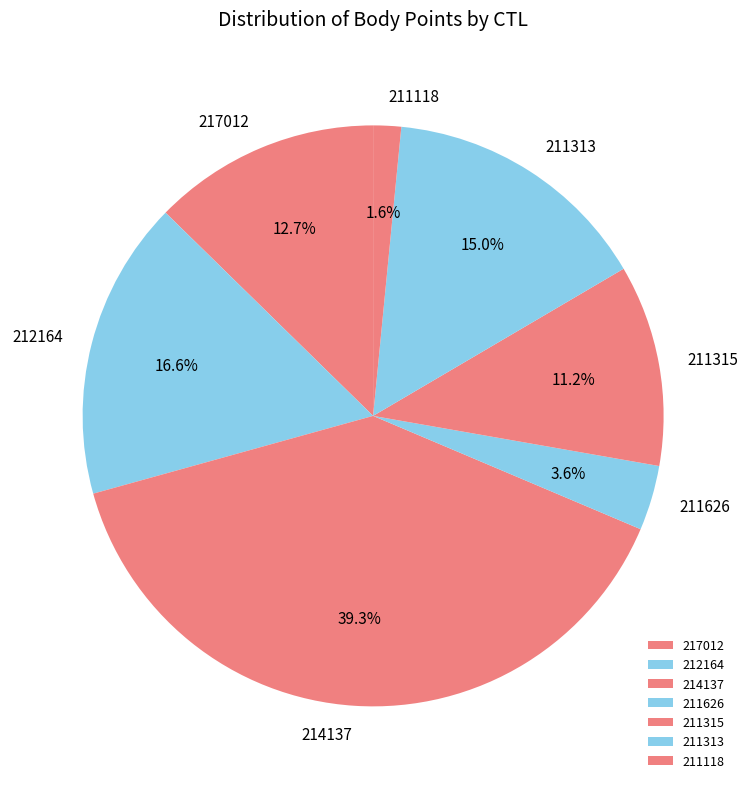

To the nearest percent, what is the combined percentage of 212164 and 211315?

28%